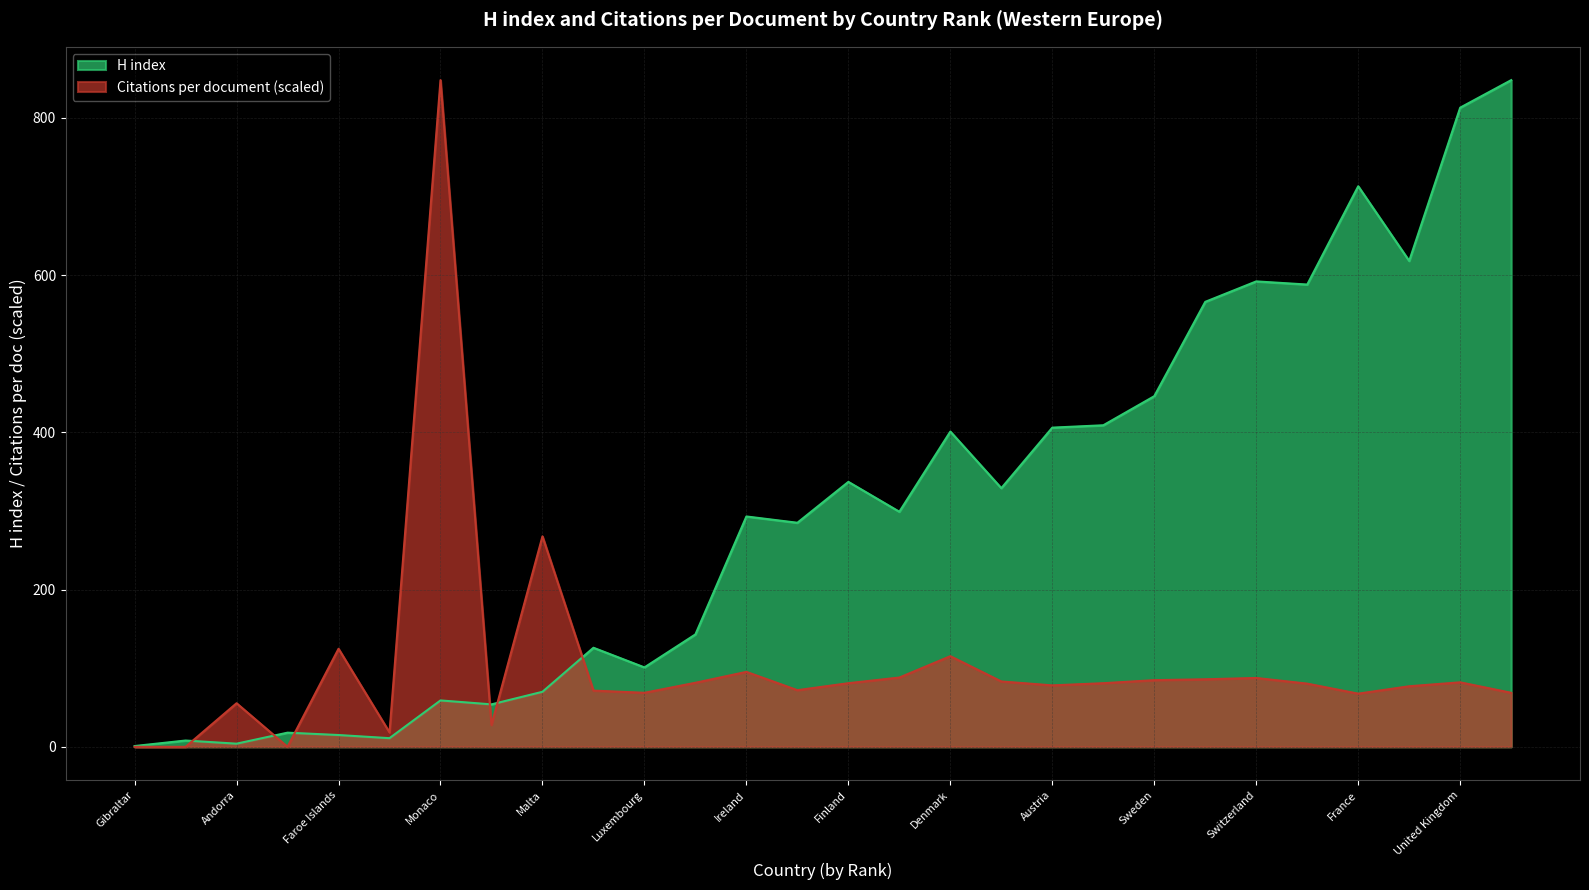

What is the value of the Citations per document point at the 9th from the left?

267.7